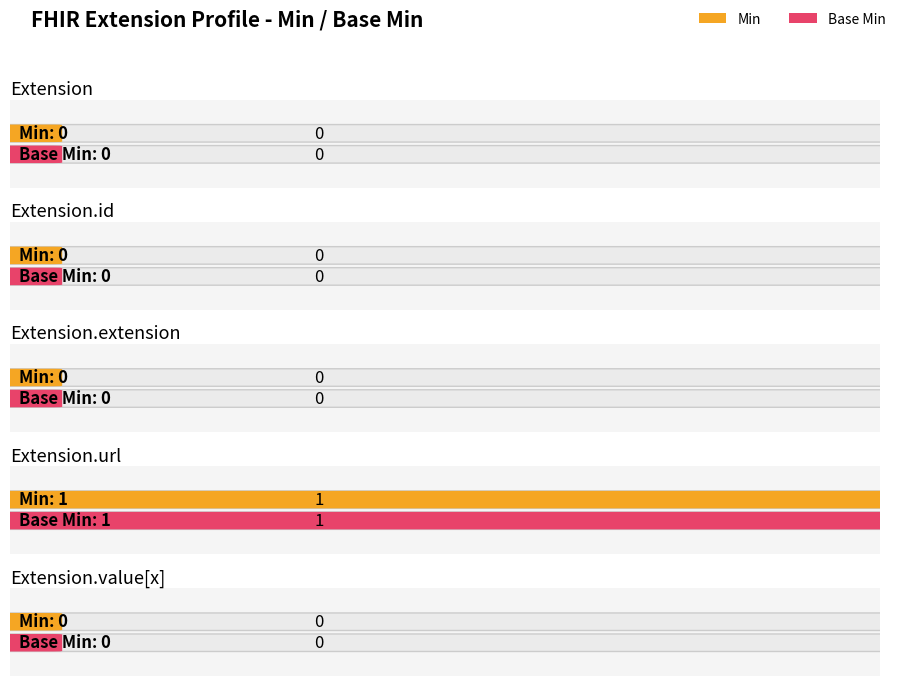

Is it true that Min equals 0 at Extension.id?

True